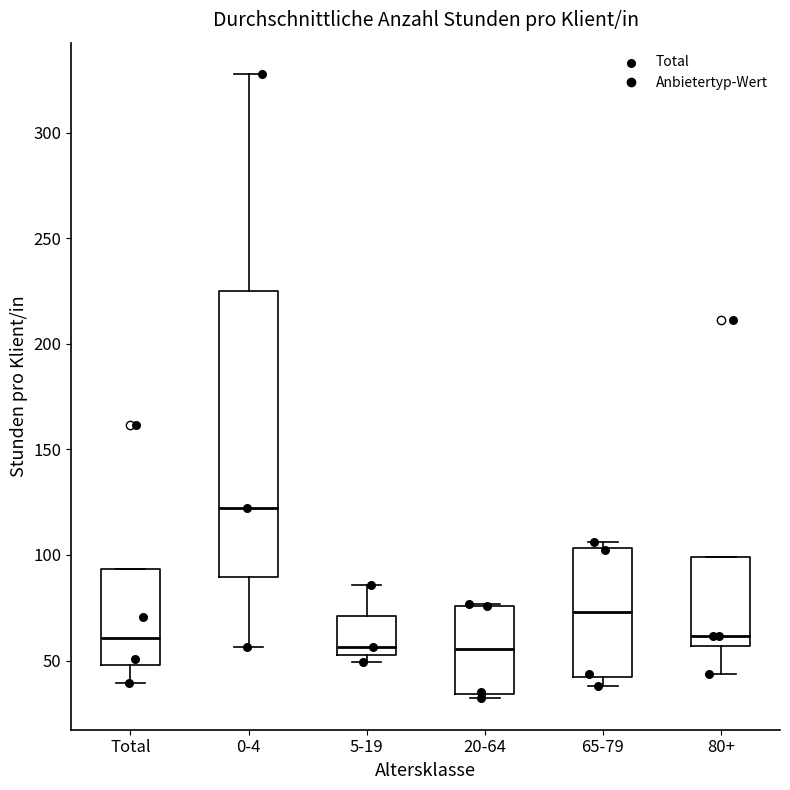

Which box has the highest median line?

0-4